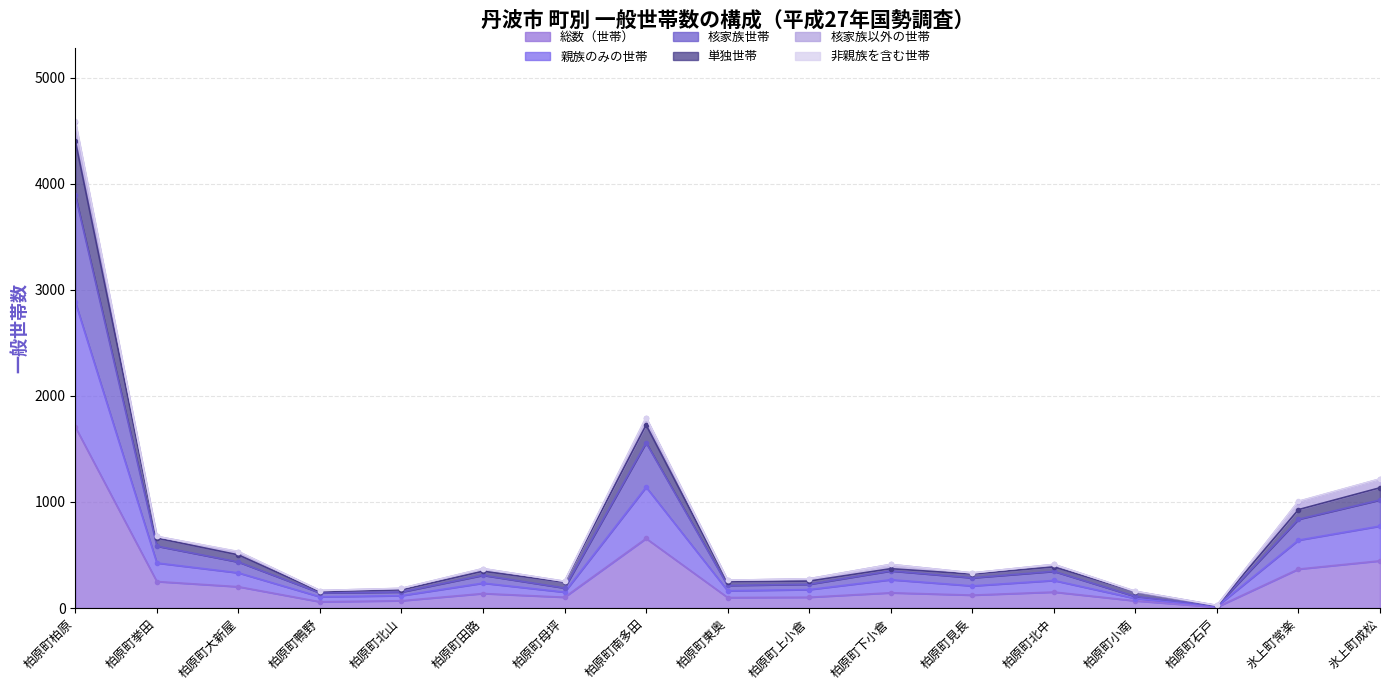

At which category is the sum across all series the highest?

柏原町柏原